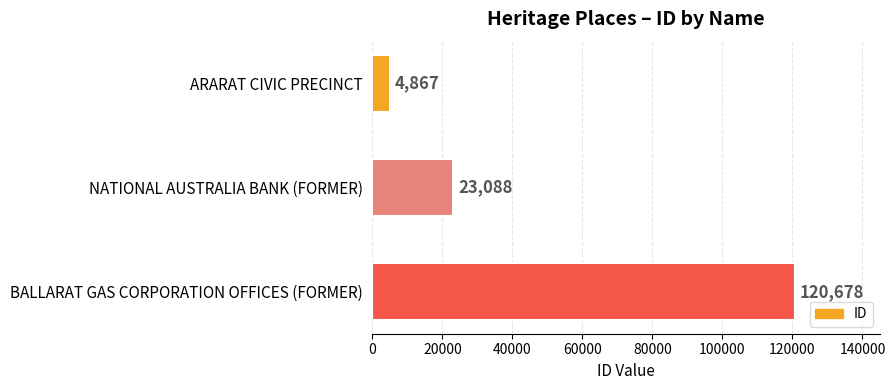

Reading bottom to top, what are all the values shown in this chart?

BALLARAT GAS CORPORATION OFFICES (FORMER)=120678	NATIONAL AUSTRALIA BANK (FORMER)=23088	ARARAT CIVIC PRECINCT=4867